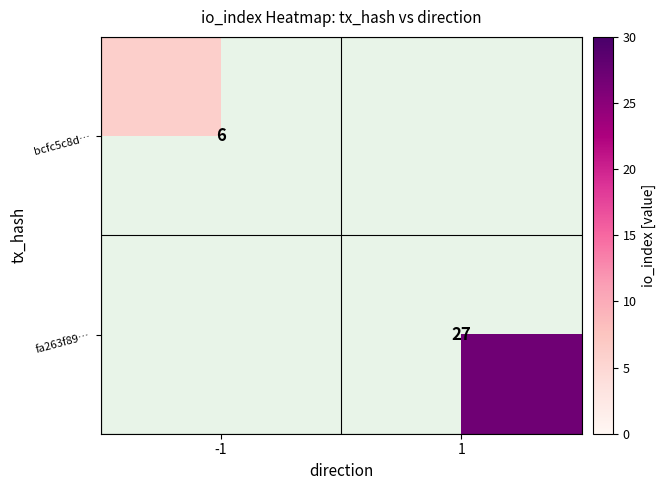

Is it true that fa263f89… equals 27 at 1?

True